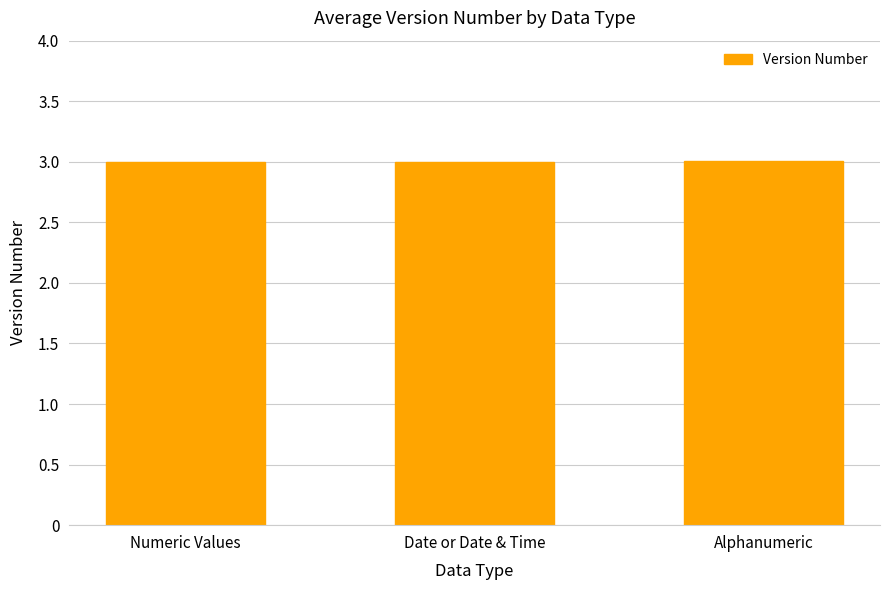

Count the number of data series in this chart.

1